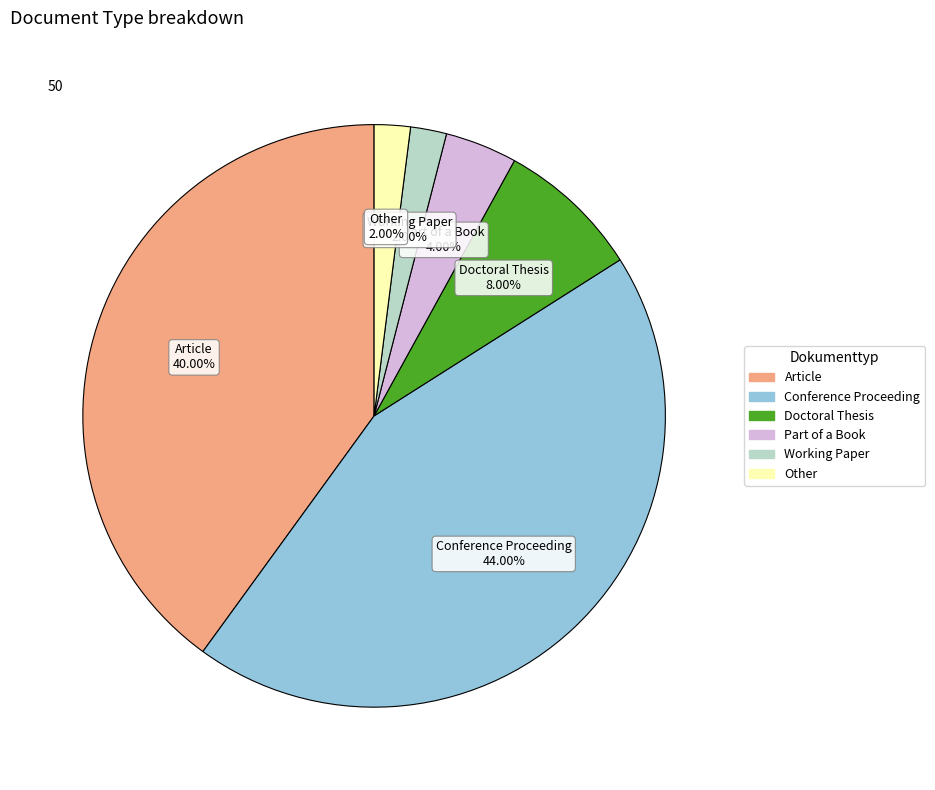

What portion of the pie excludes Conference Proceeding?

56.0%